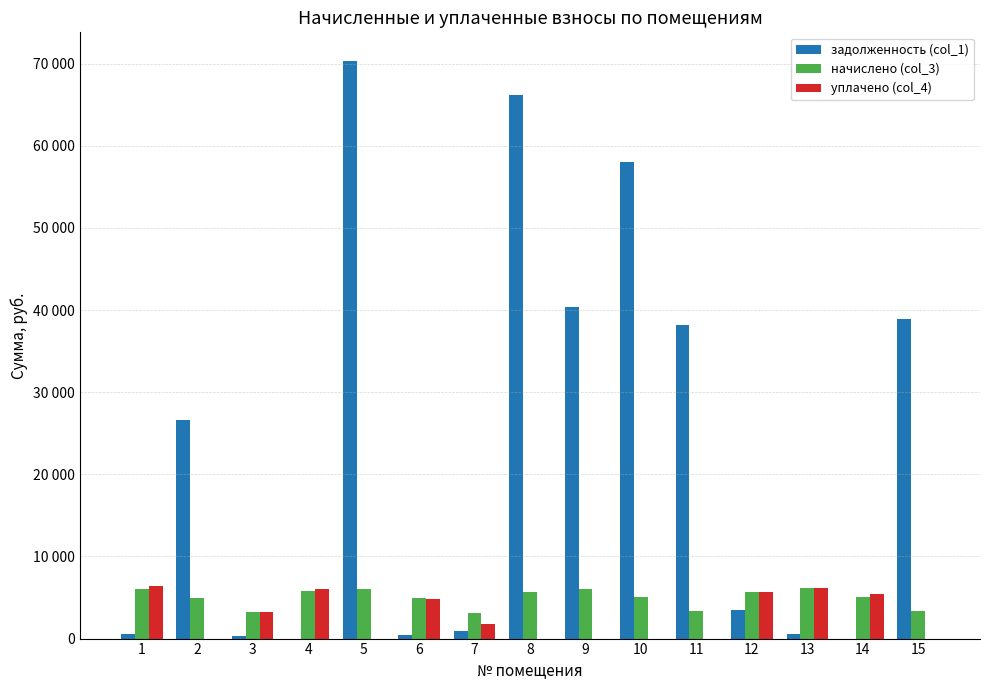

What are all the series names shown in the legend?

задолженность (col_1), начислено (col_3), уплачено (col_4)